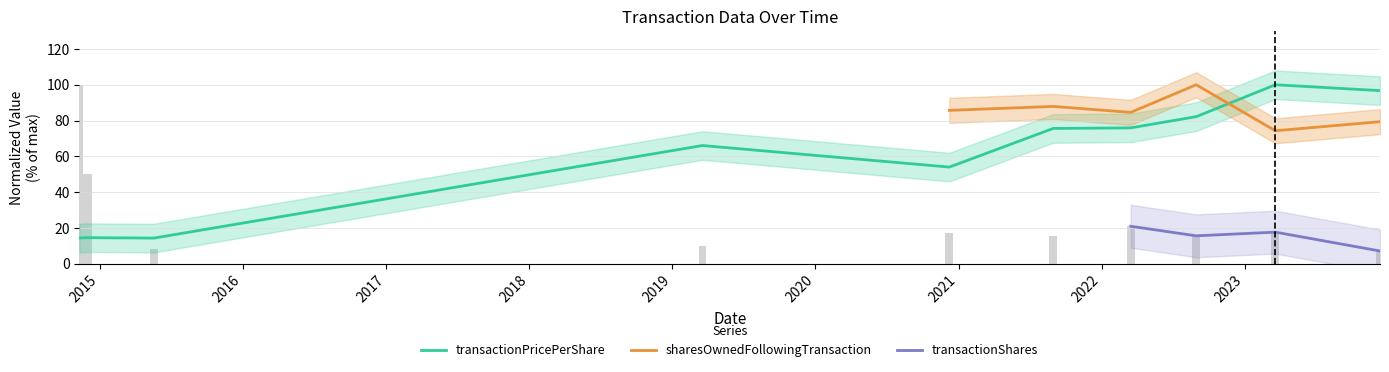

Is it true that transactionPricePerShare equals 14.3 at 2015-05-19?

True